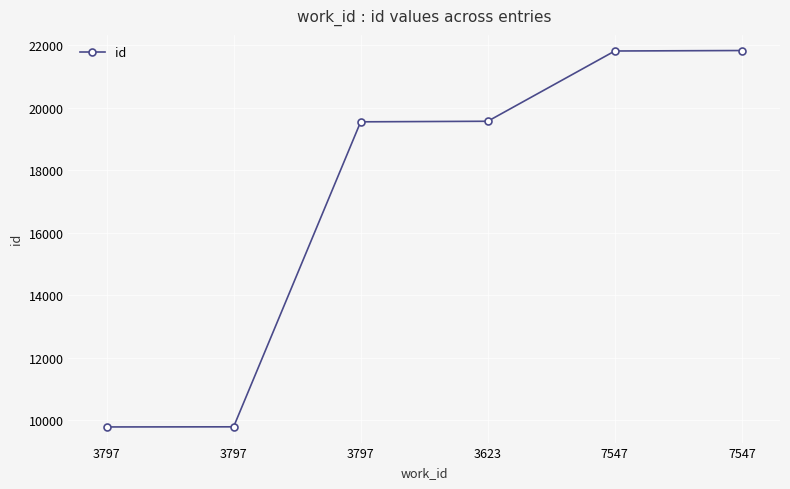

How many lines are shown in the chart?

1